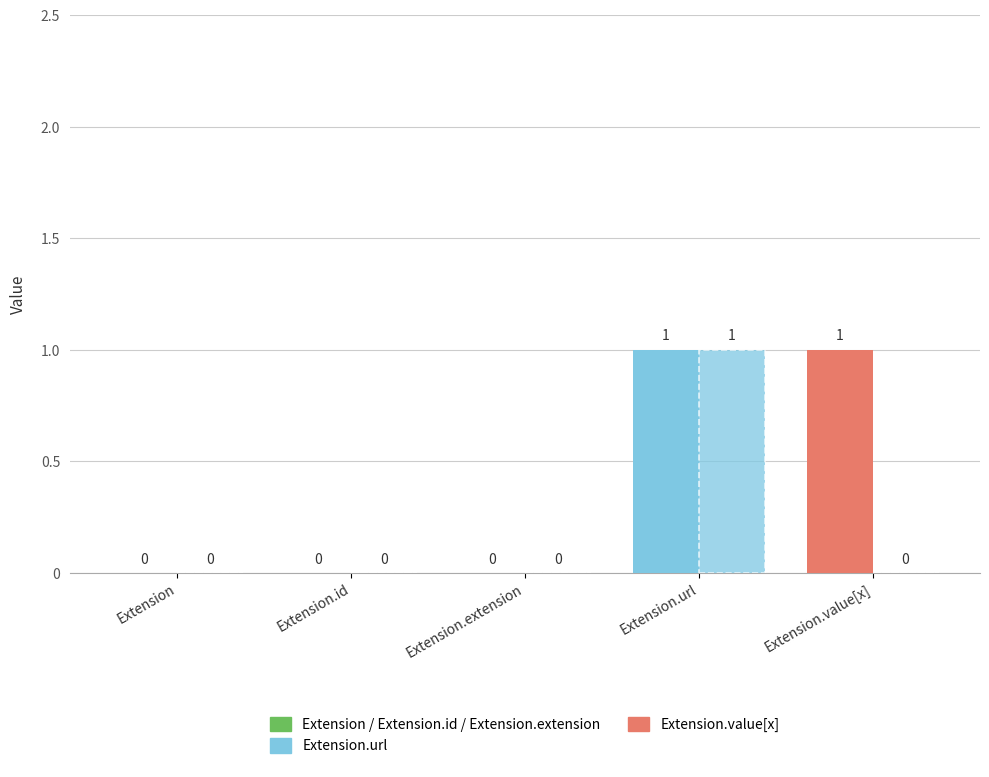

How many groups of bars are there?

5